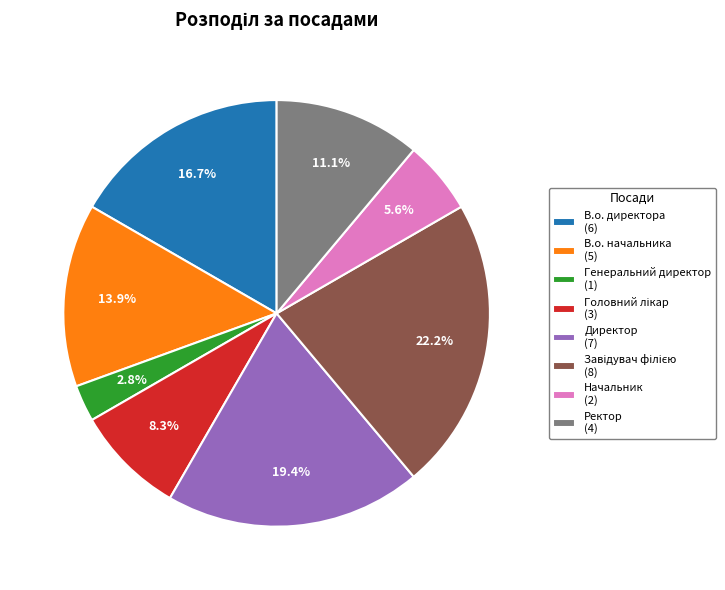

What is the total percentage of В.о. директора (6) and Директор (7)?

36.1%